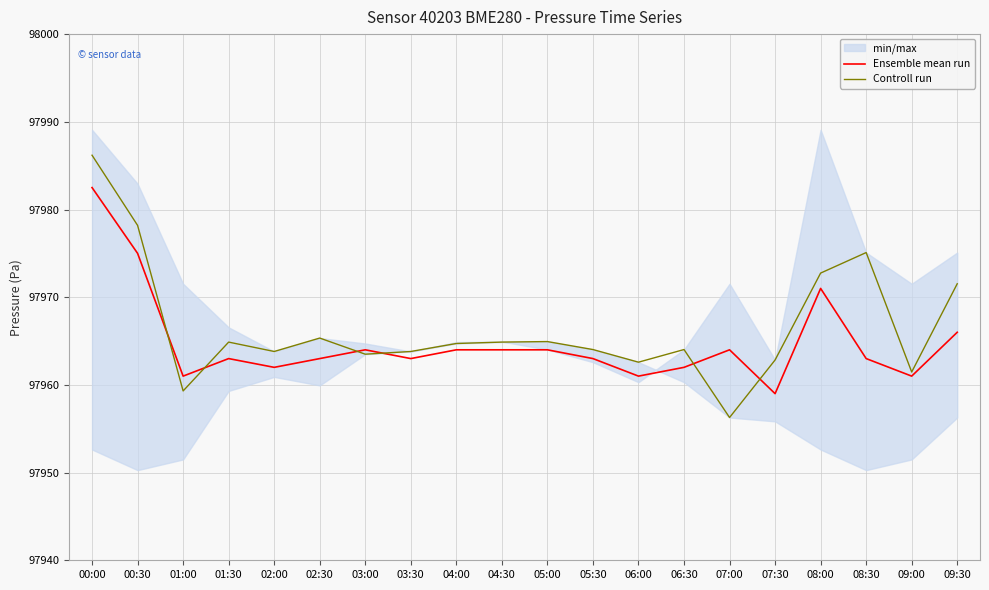

What is the value of the Ensemble mean run point at the 13th from the left?

97961.0